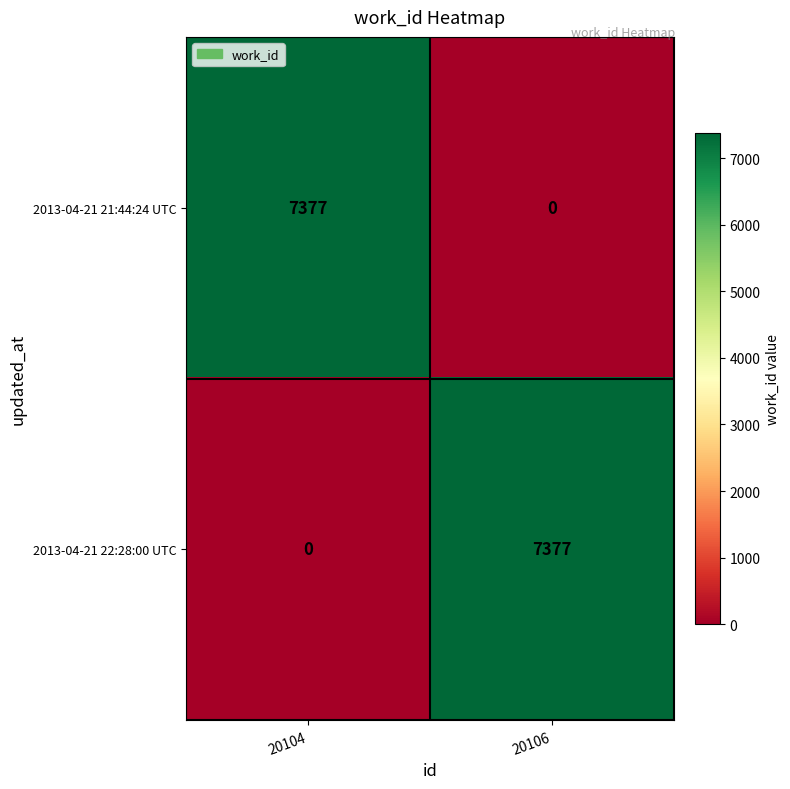

At which label does 2013-04-21 22:28:00 UTC reach its peak?

20106